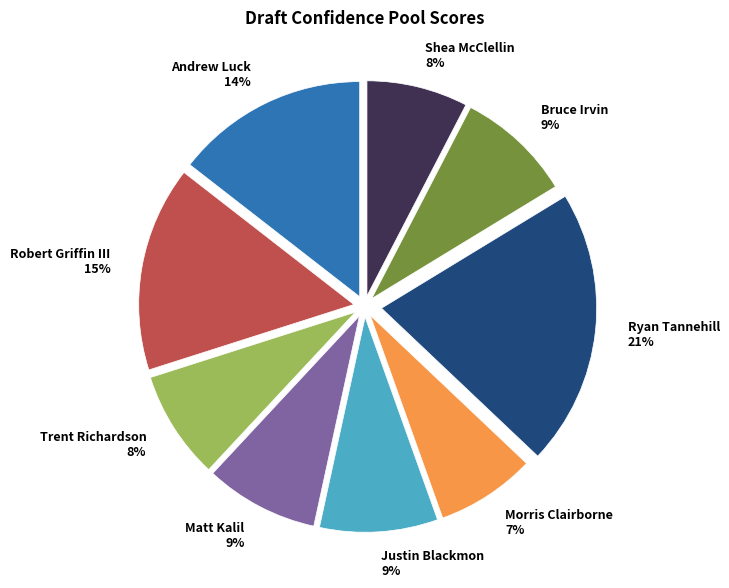

Between Robert Griffin III and Shea McClellin, which is larger?

Robert Griffin III